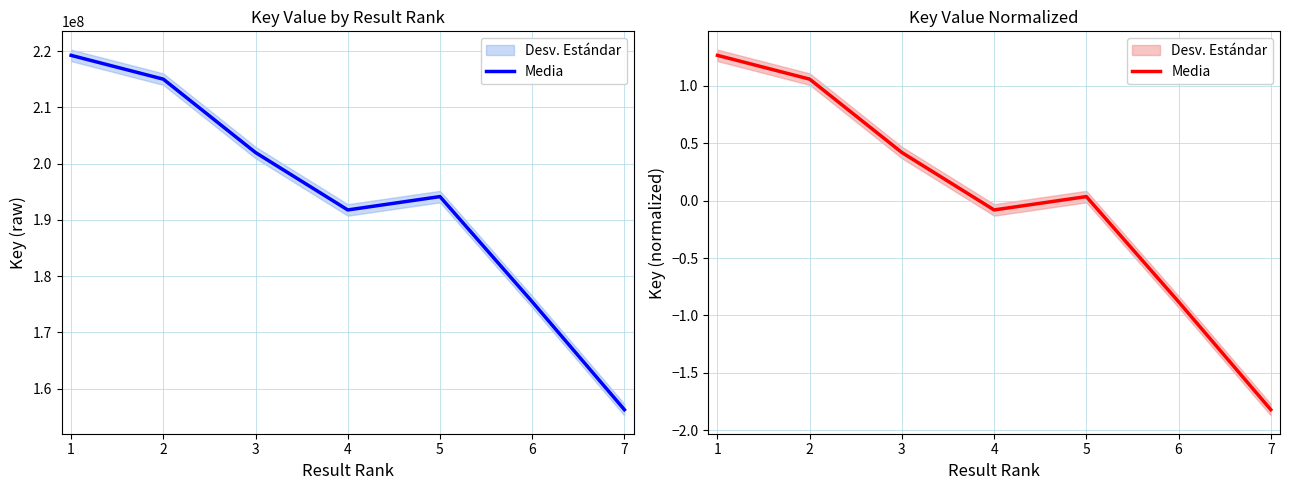

How many positive values are there?

4